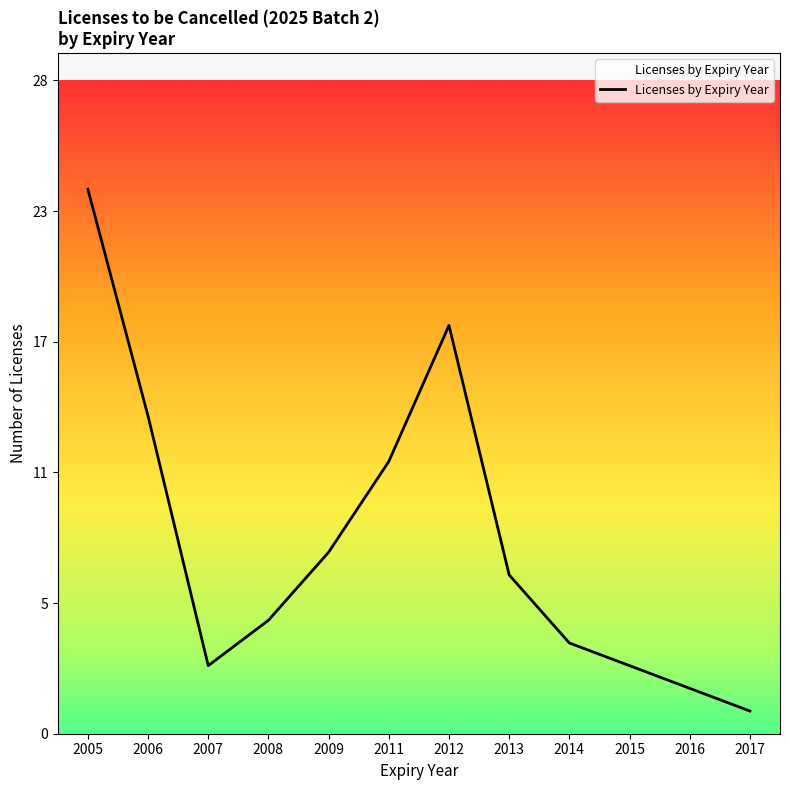

The value at 2014 is 2. True or false?

False